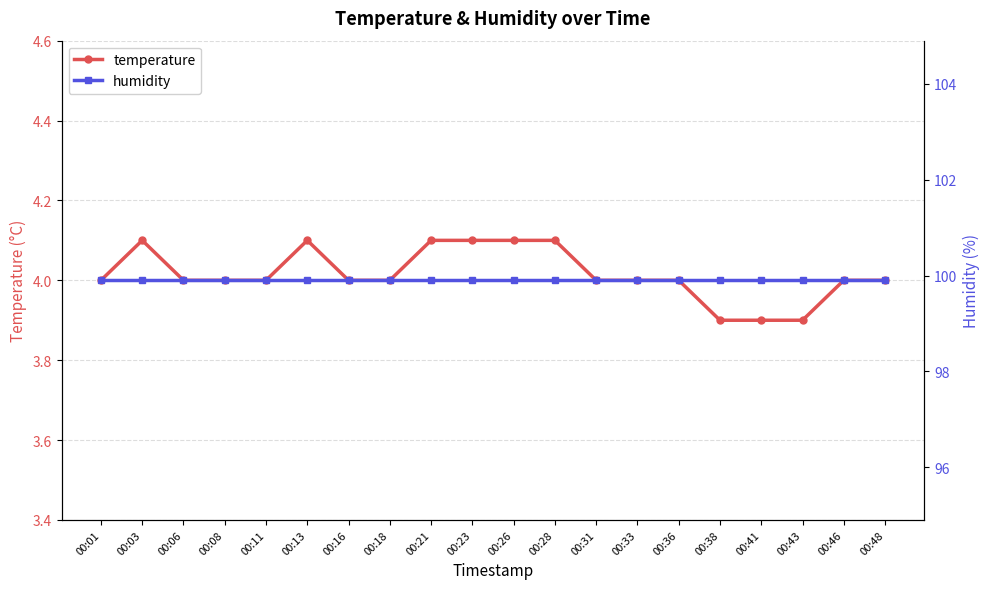

True or false: temperature and humidity intersect in this chart.

False